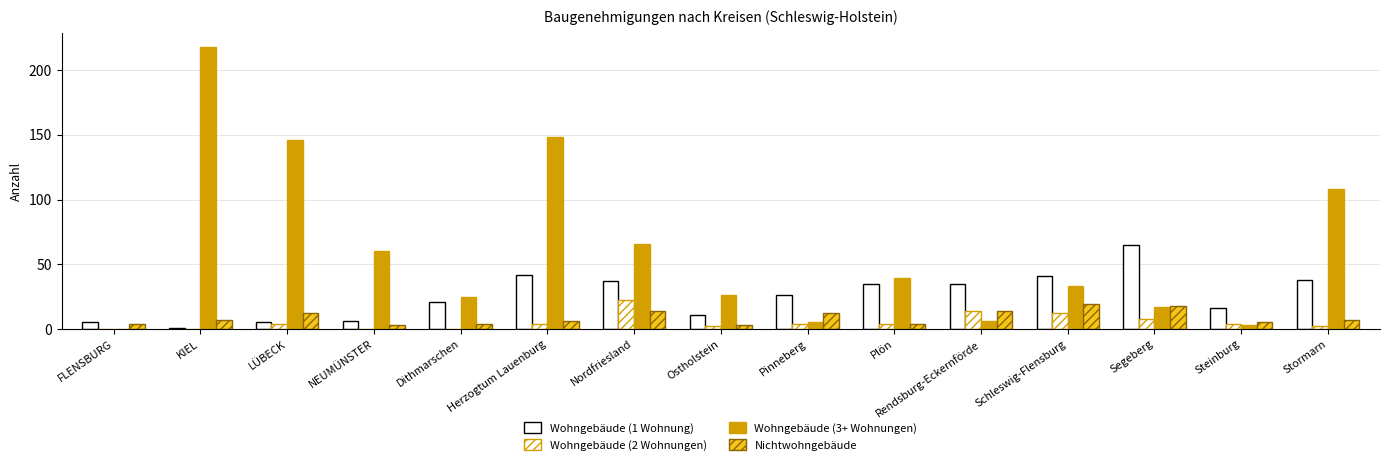

At which label does Wohngebäude (1 Wohnung) first exceed 26?

Herzogtum Lauenburg